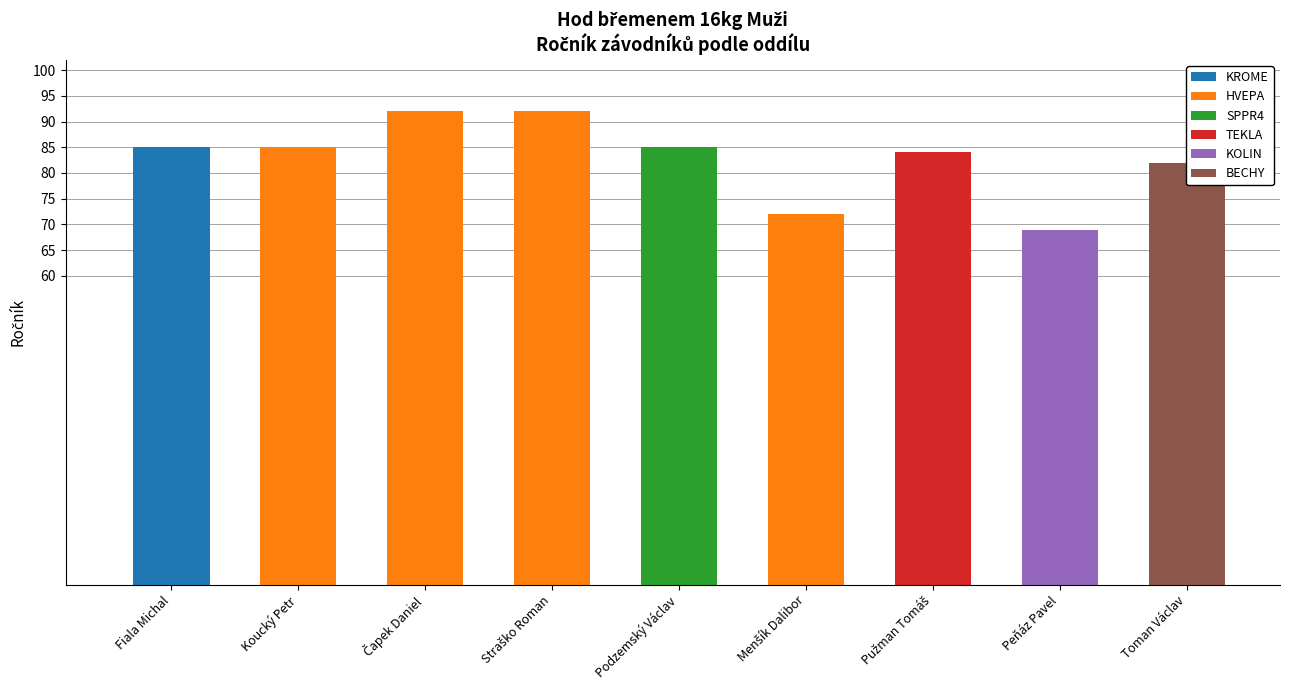

The value at Peňáz Pavel is 122. True or false?

False